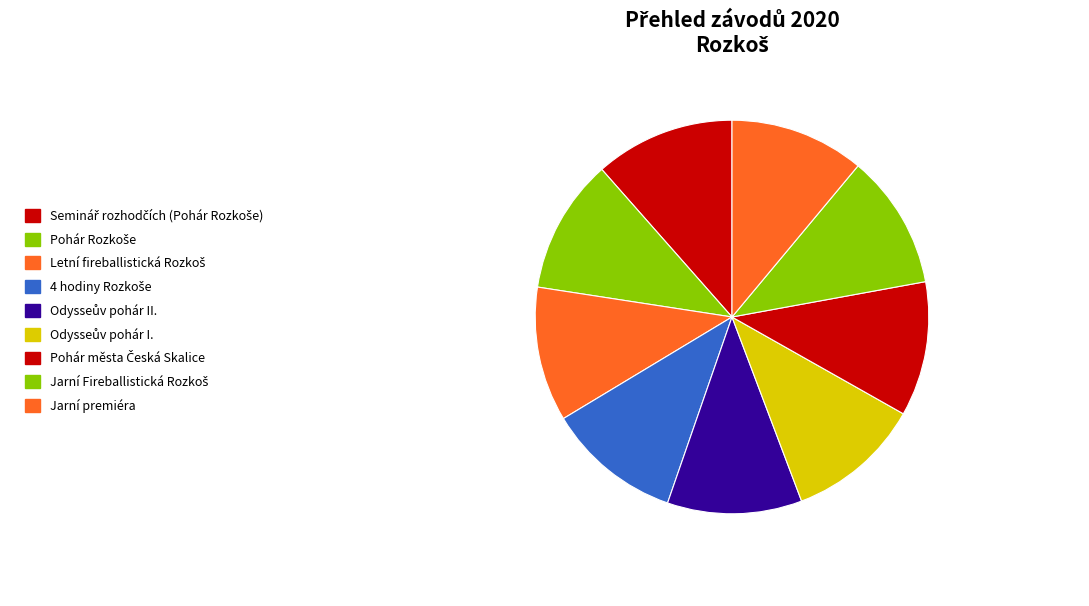

Count the number of slices in the pie.

9